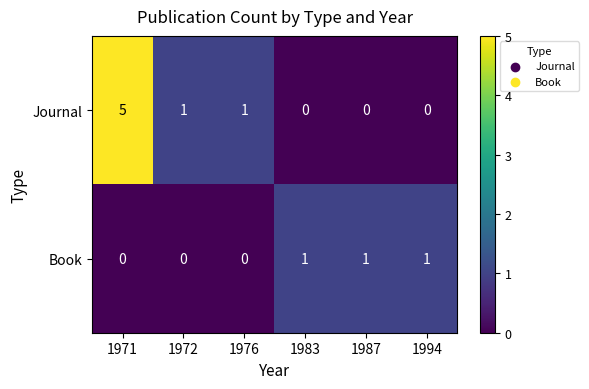

Read the Journal value at 1971.

5